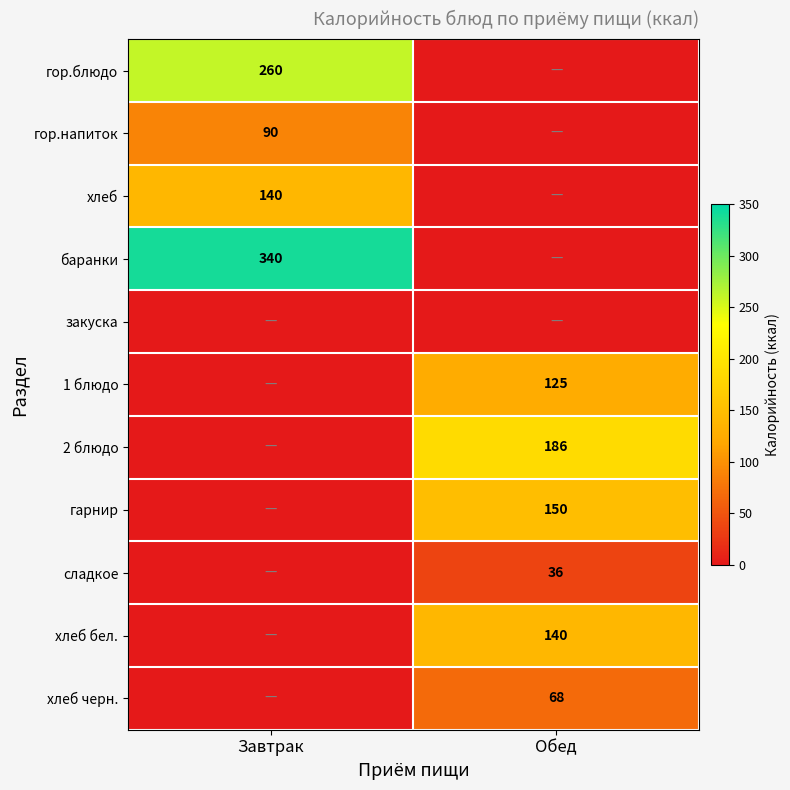

The value of гарнир at Обед is 150. True or false?

True